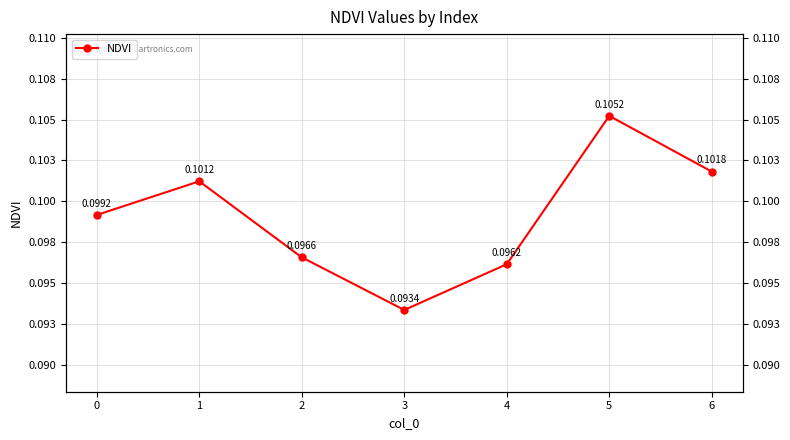

True or false: the data has more than 1 interior local peaks.

True